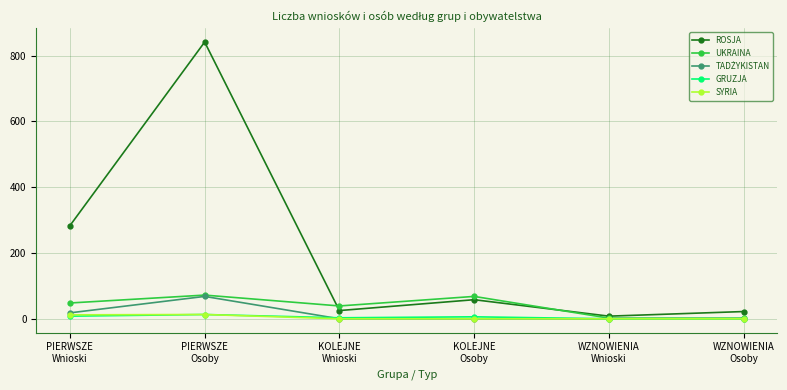

In GRUZJA, how many points are higher than both neighbors (excluding endpoints)?

2